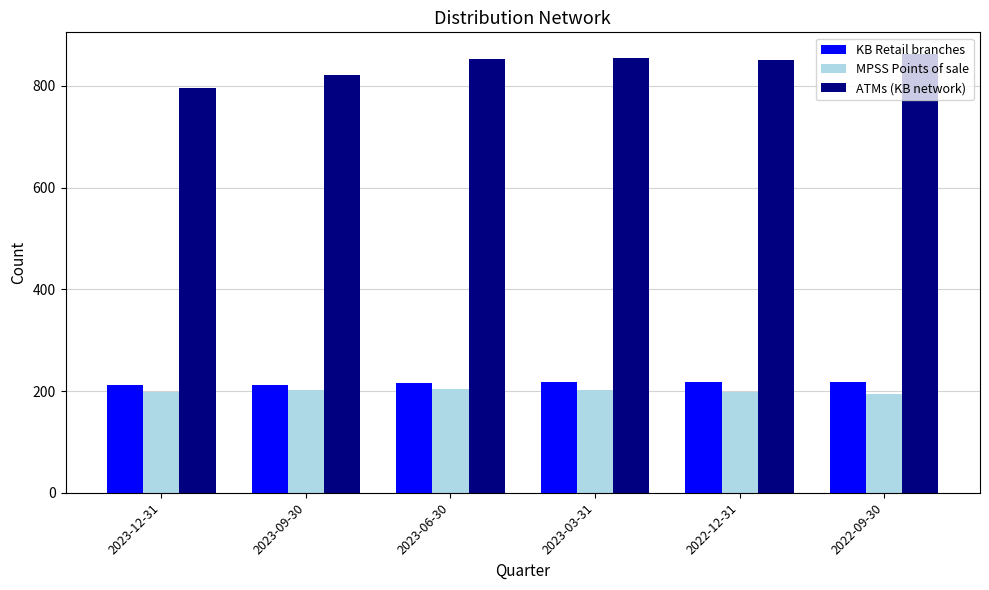

How many bars are there in each group?

3